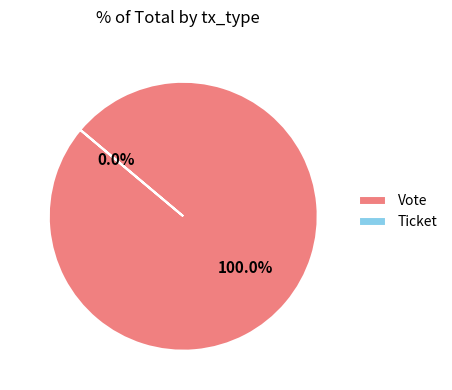

What is the change in value from Vote to Ticket?

-1